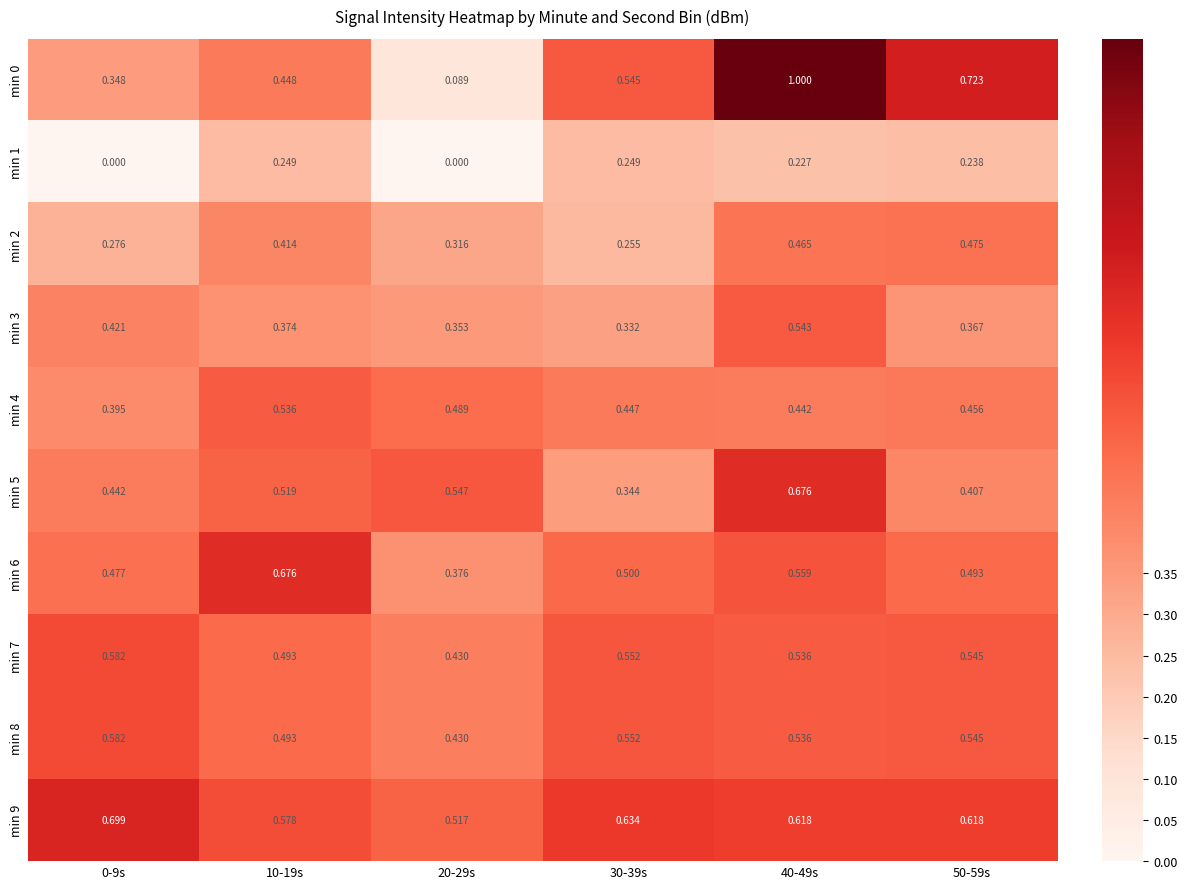

Is the value of min 3 at 20-29s greater than the value of min 6 at 20-29s?

No